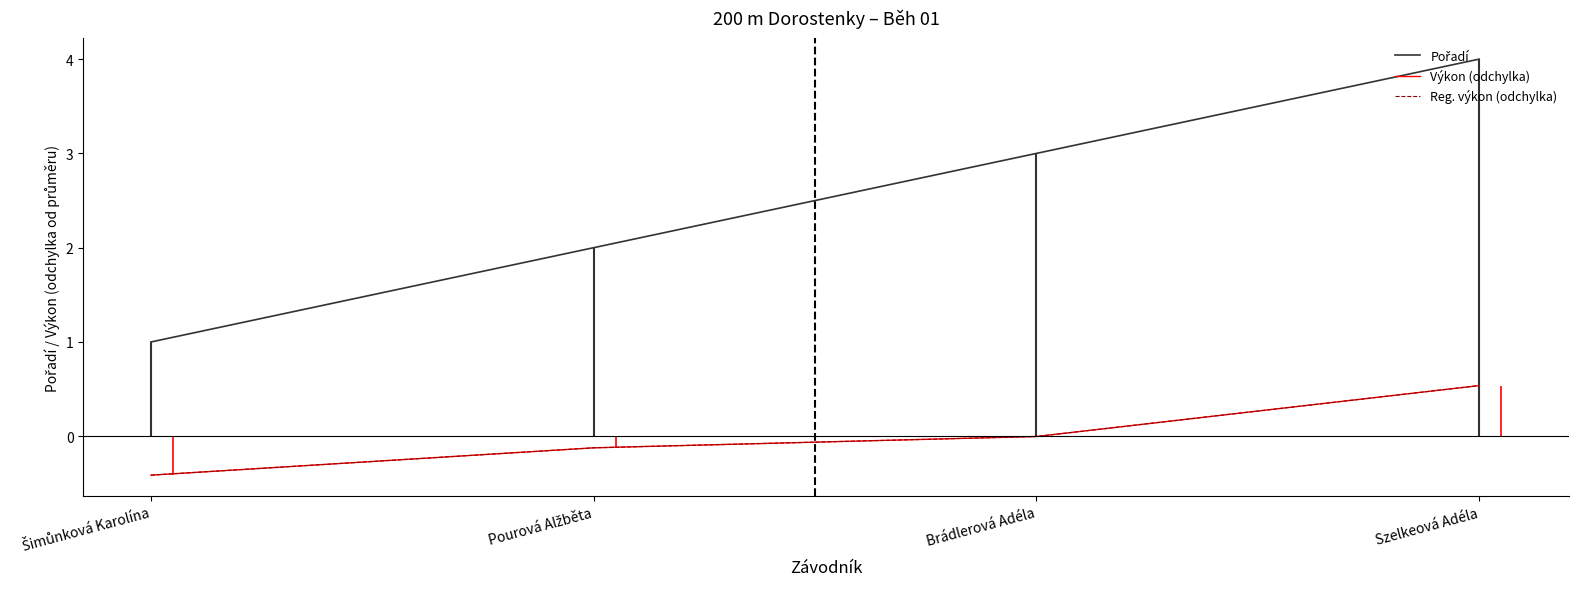

True or false: Výkon (odchylka) and Reg. výkon (odchylka) cross at least once.

False